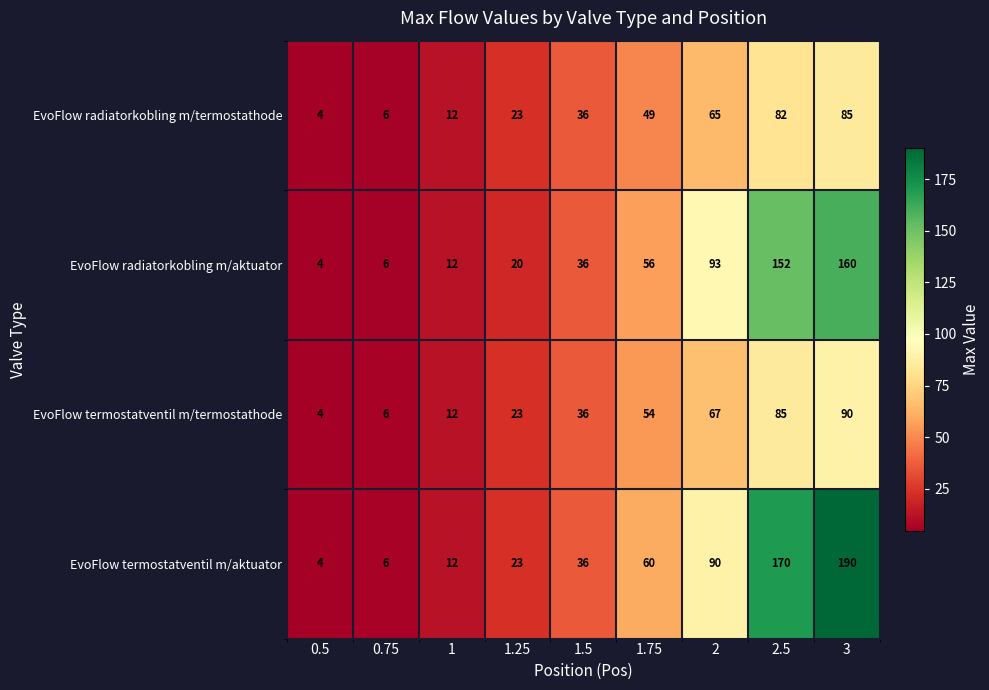

At how many categories does at least one series exceed 20?

6